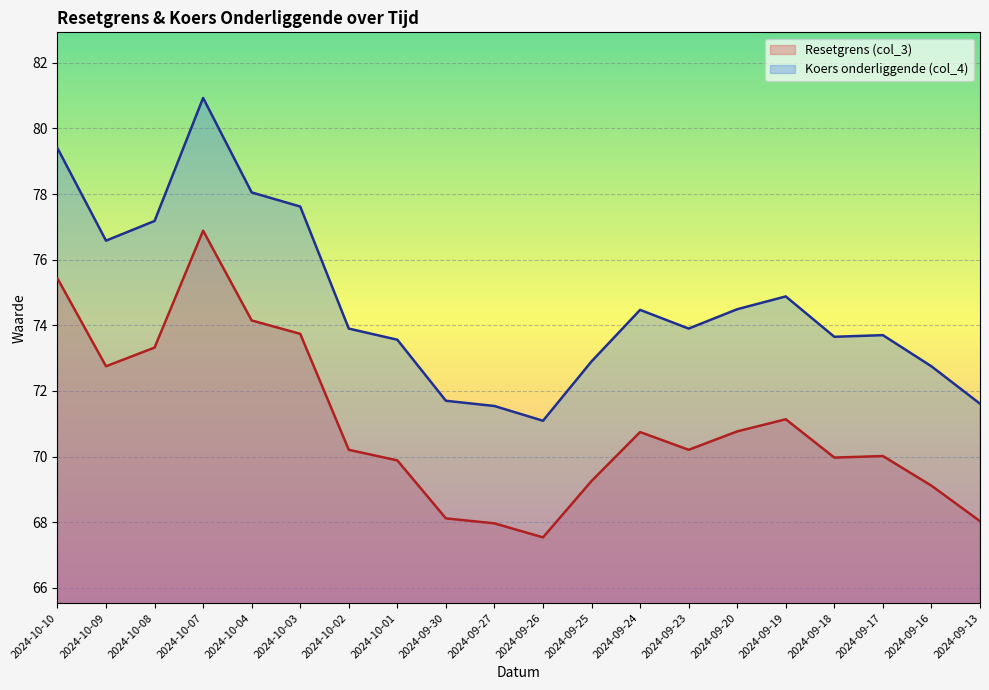

At which category is the sum across all series the highest?

2024-10-07